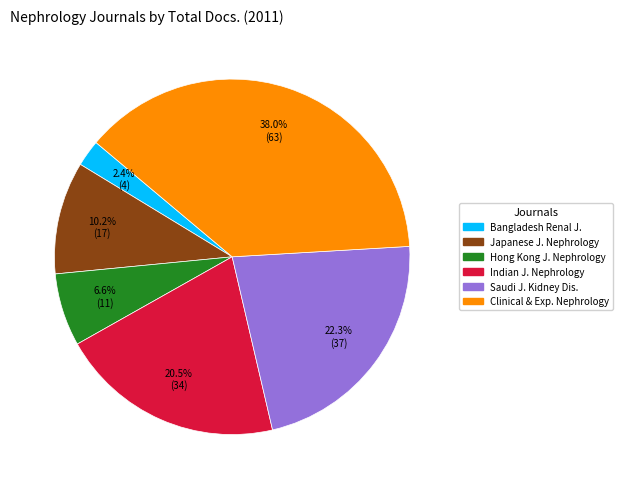

Is there a majority slice in this chart?

No